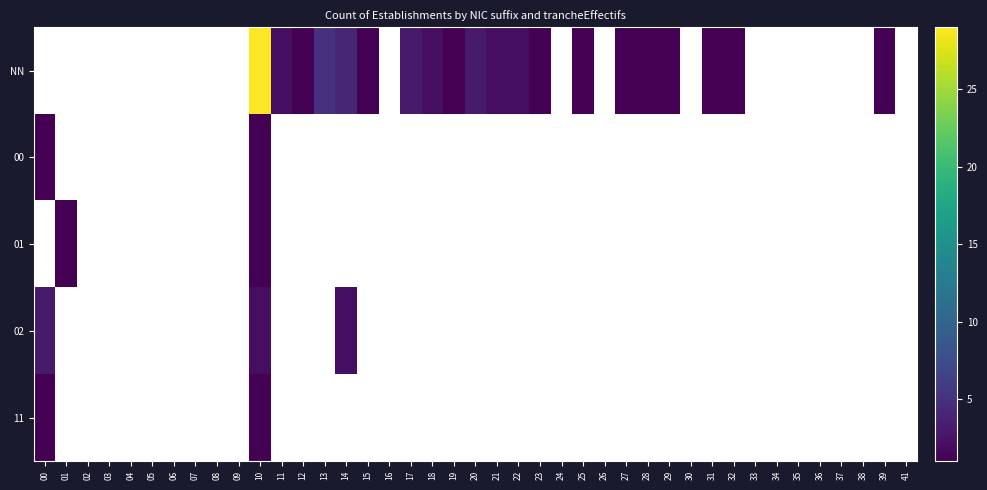

Is it true that 11 equals 1 at 00?

False